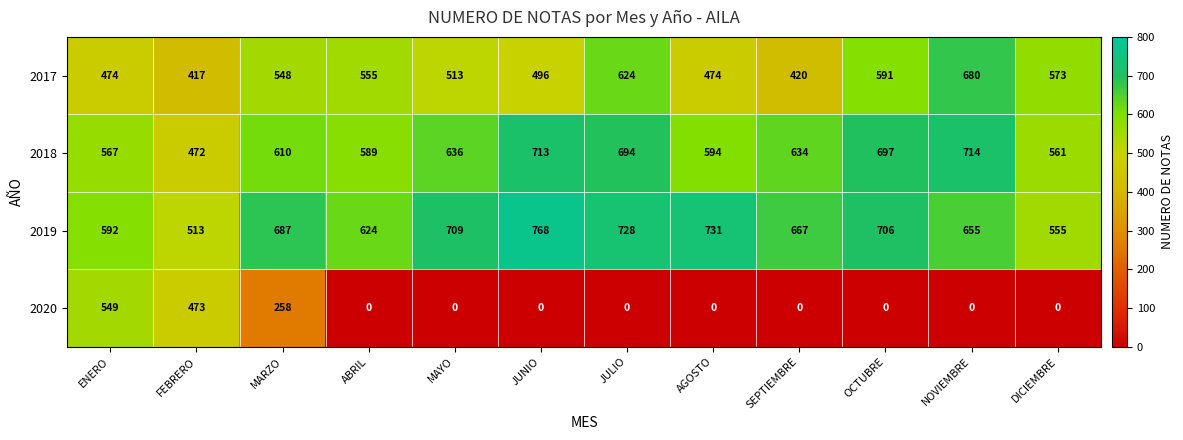

Which series changed the most between ENERO and SEPTIEMBRE?

2020